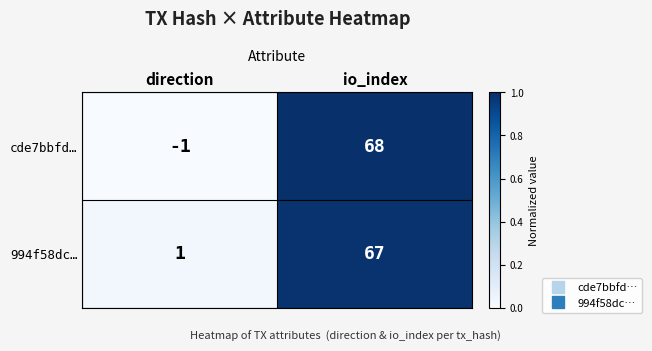

Rank the categories by 994f58dc… value from highest to lowest.

io_index, direction